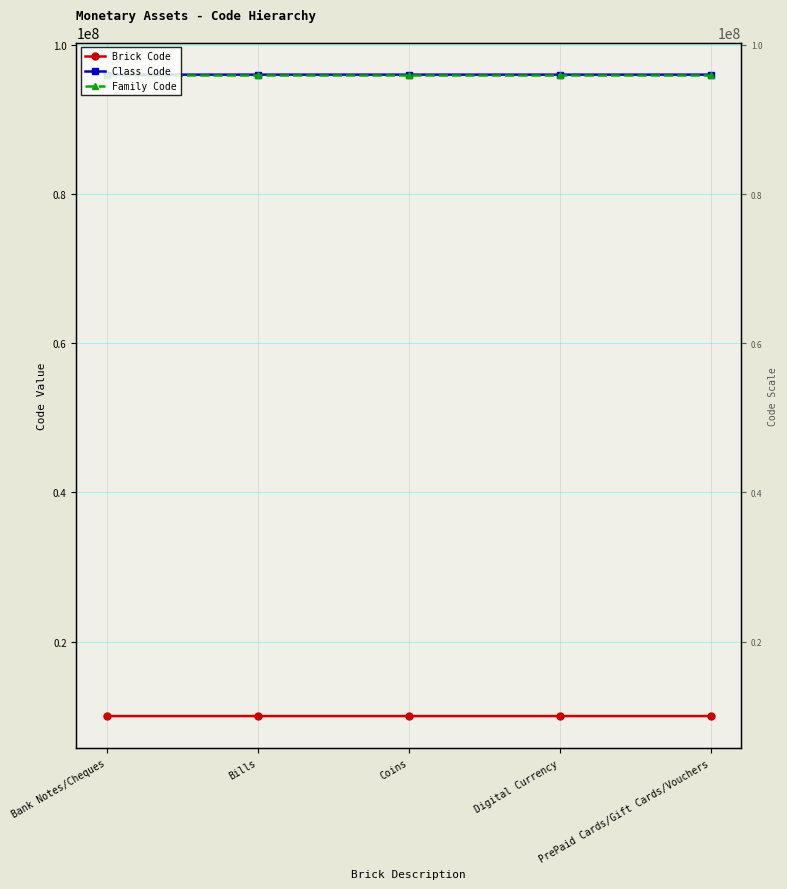

Which category has the lowest value in the Family Code series?

Bank Notes/Cheques